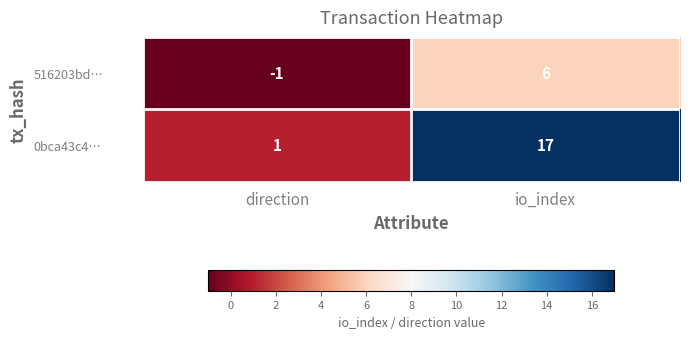

Reading left to right, what are all the values shown in this chart?

516203bd…: -1	6
0bca43c4…: 1	17